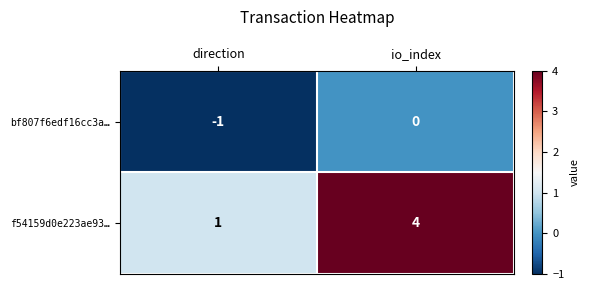

Which series has the largest total across all categories?

f54159d0e223ae93…